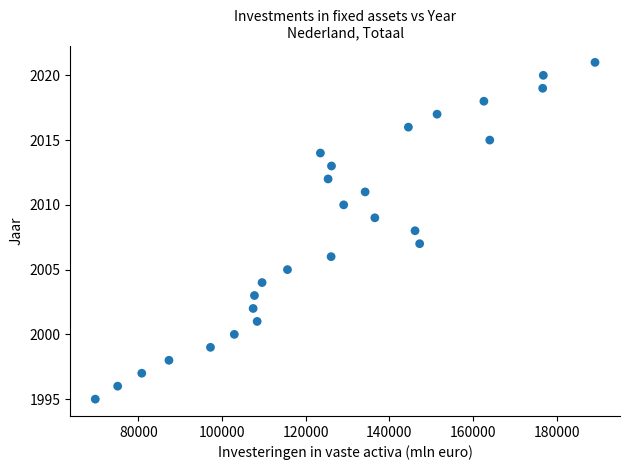

What is the range of X values (max minus min)?

119521